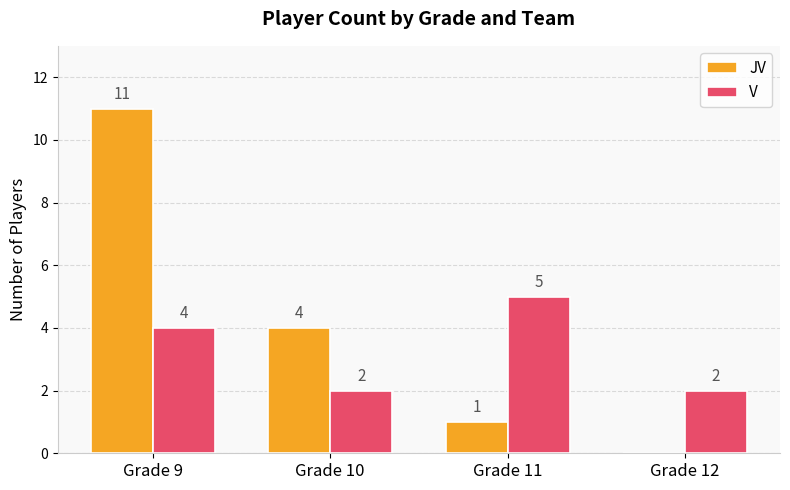

Is it true that V equals 4 at Grade 9?

True